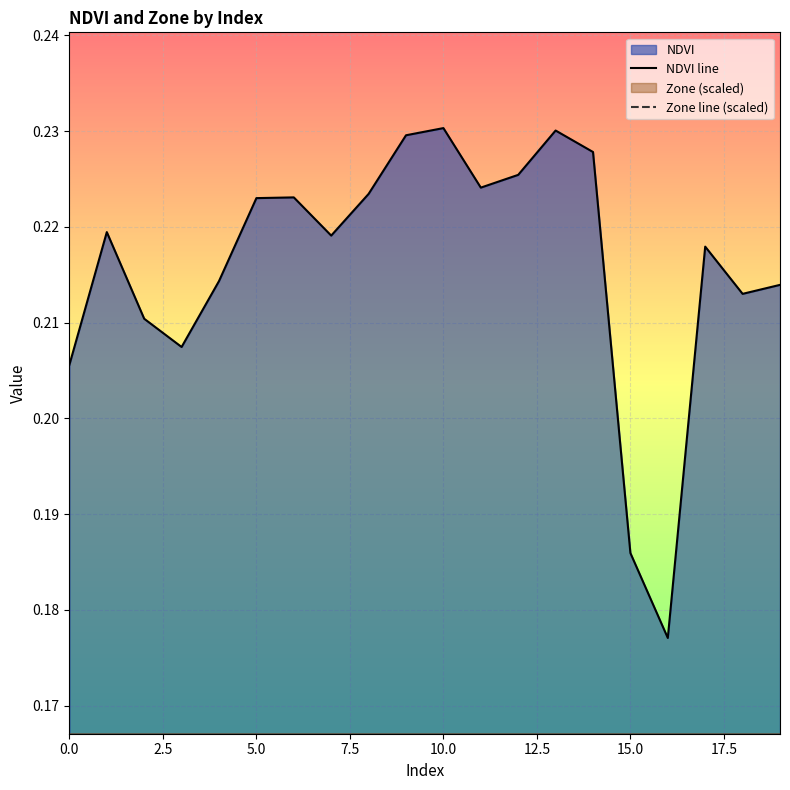

What is the average value of the Zone line (scaled) series?

0.1